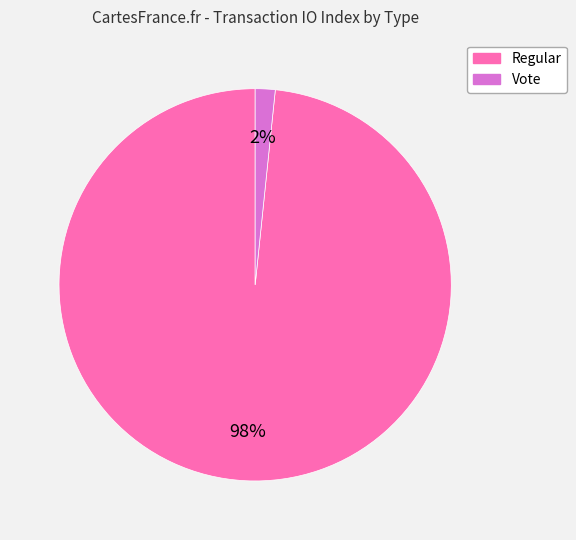

Is there a majority slice in this chart?

Yes